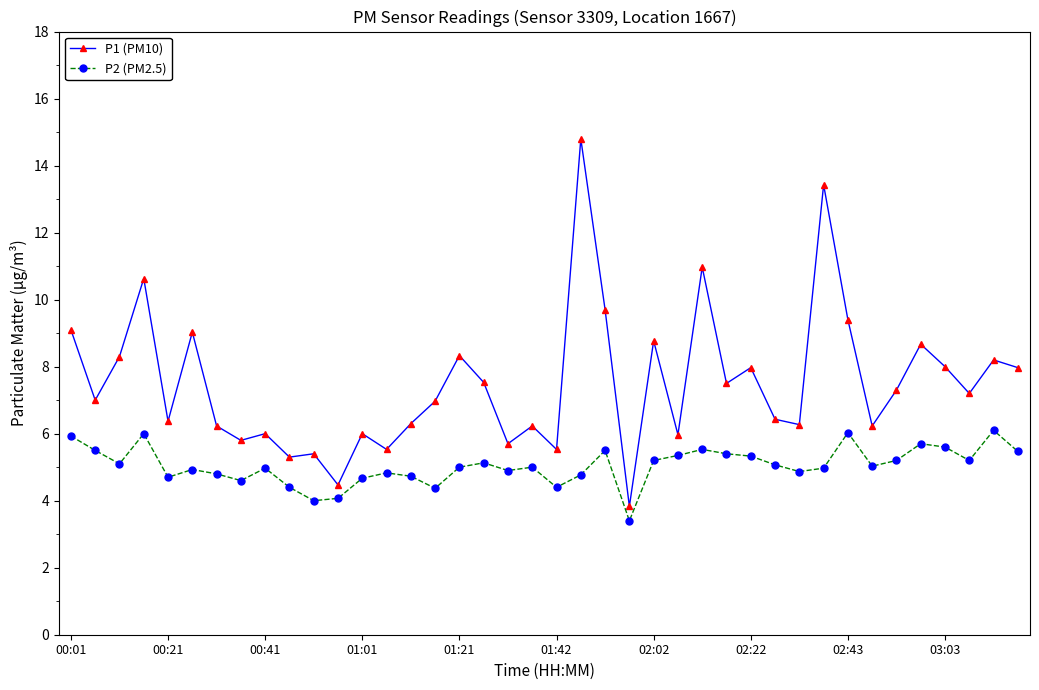

Which series has the largest range (max minus min)?

P1 (PM10)